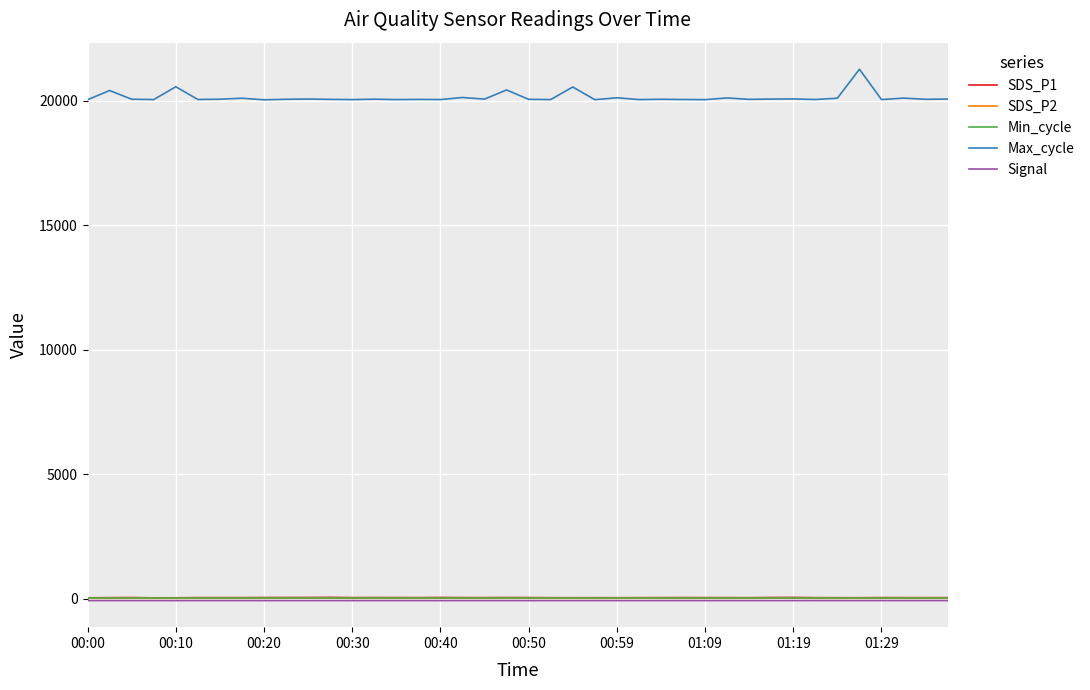

Which series has the largest total across all categories?

Max_cycle